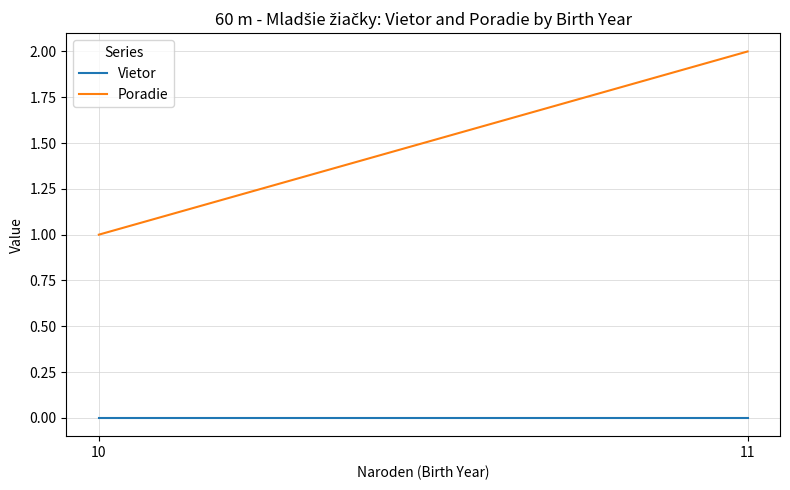

Rank the series by their maximum value, from lowest to highest.

Vietor, Poradie